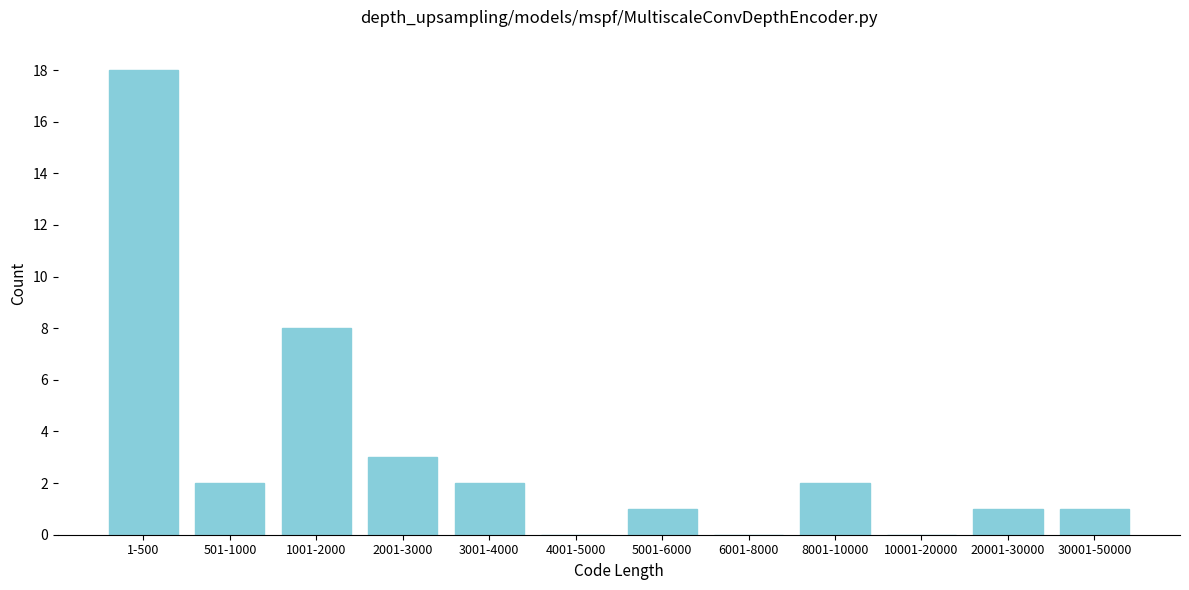

Reading right to left, list all the values displayed in this chart.

30001-50000=1	20001-30000=1	10001-20000=0	8001-10000=2	6001-8000=0	5001-6000=1	4001-5000=0	3001-4000=2	2001-3000=3	1001-2000=8	501-1000=2	1-500=18